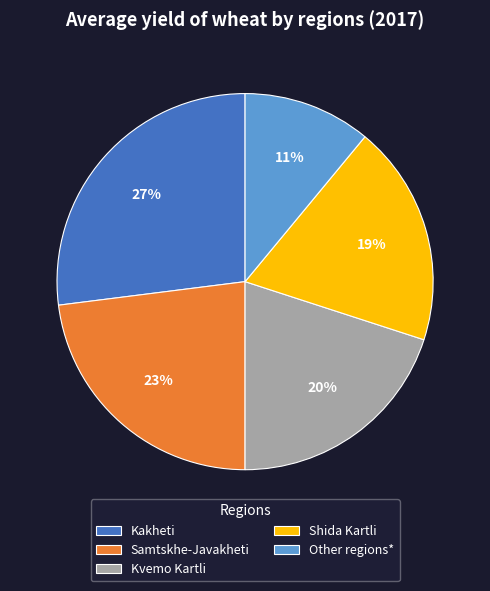

Do Kakheti and Kvemo Kartli together represent more than half of the pie?

No